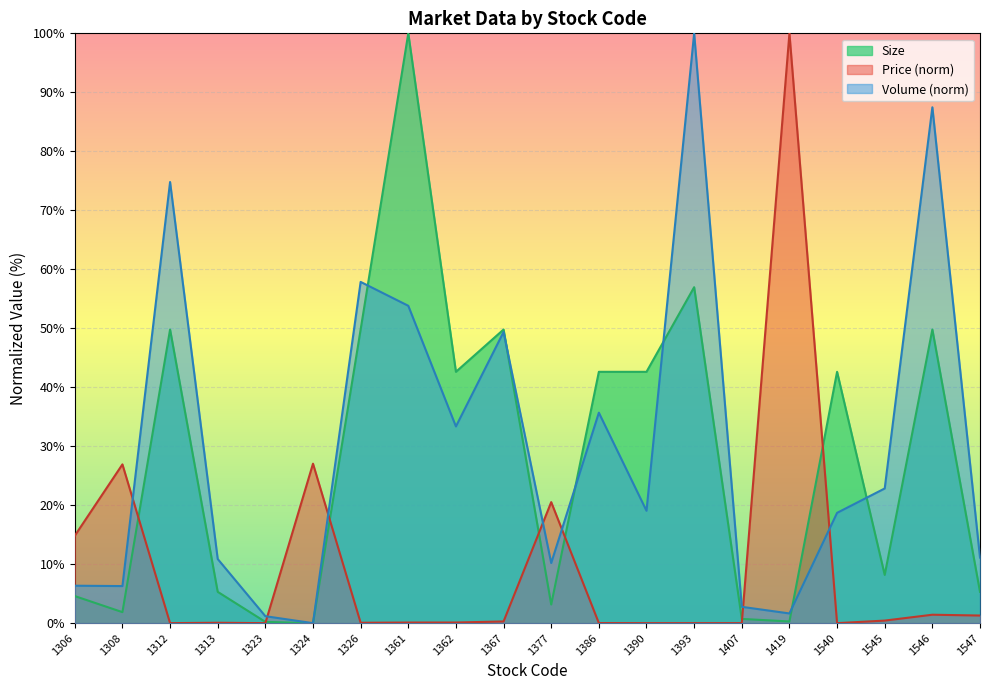

Reading right to left, extract all data points from this chart.

Volume (shares): 11.1	87.5	22.8	18.7	1.6	2.8	100.0	19.1	35.7	10.2	49.4	33.4	53.8	57.9	0.0	1.2	10.9	74.8	6.3	6.3
Price: 1.3	1.4	0.4	0.0	100.0	0.0	0.0	0.0	0.0	20.5	0.3	0.1	0.1	0.1	27.0	0.0	0.1	0.0	26.9	14.8
Size: 5.3	49.8	8.2	42.6	0.3	0.7	57.0	42.6	42.6	3.2	49.8	42.6	100.0	49.8	0.0	0.2	5.3	49.8	1.9	4.6